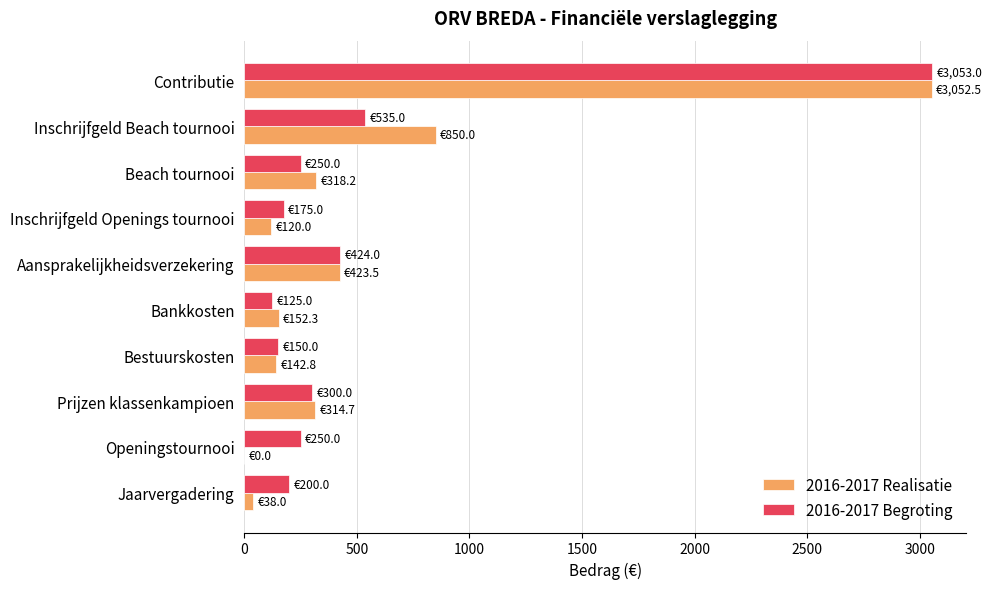

What is the average value of the 2016-2017 Begroting series?

546.2